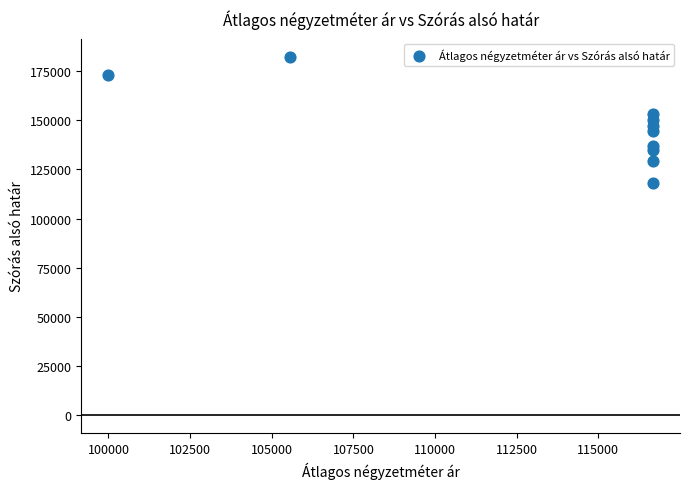

What is the average X value?

113888